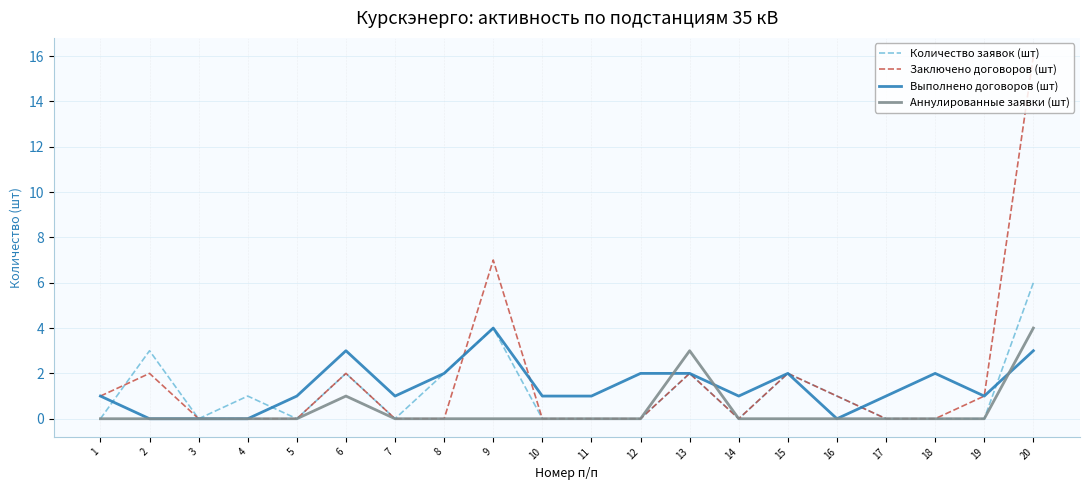

Where is Заключено договоров (шт) nearest to the value 8?

9